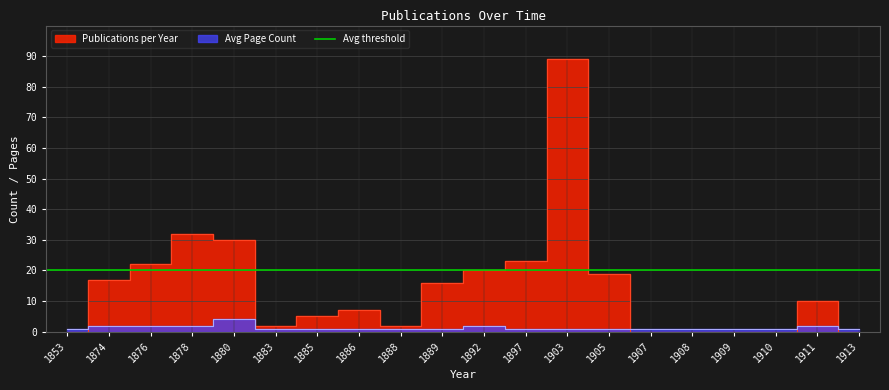

Is it true that Publications per Year equals 1 at 1910?

True